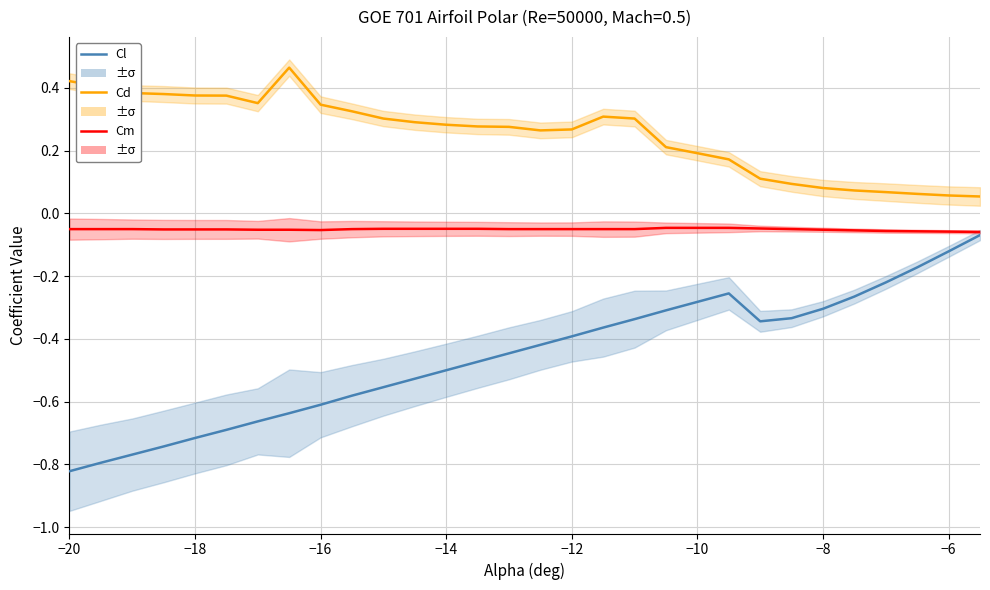

Which series has the largest range (max minus min)?

Cl